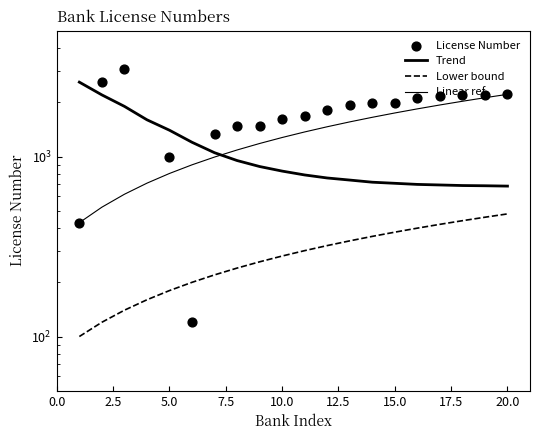

Which series has the largest total across all categories?

License Number